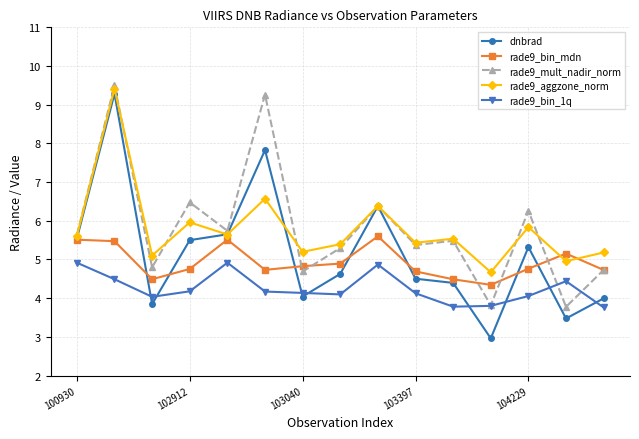

True or false: rade9_bin_1q and dnbrad cross at least once.

True